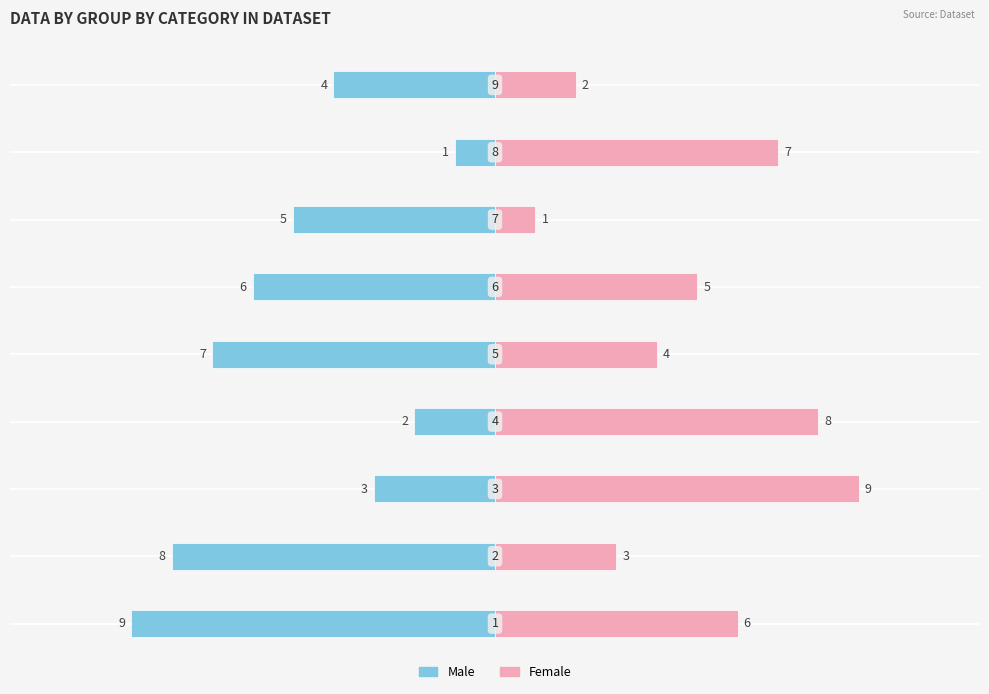

What is the average value of the Male series?

-5